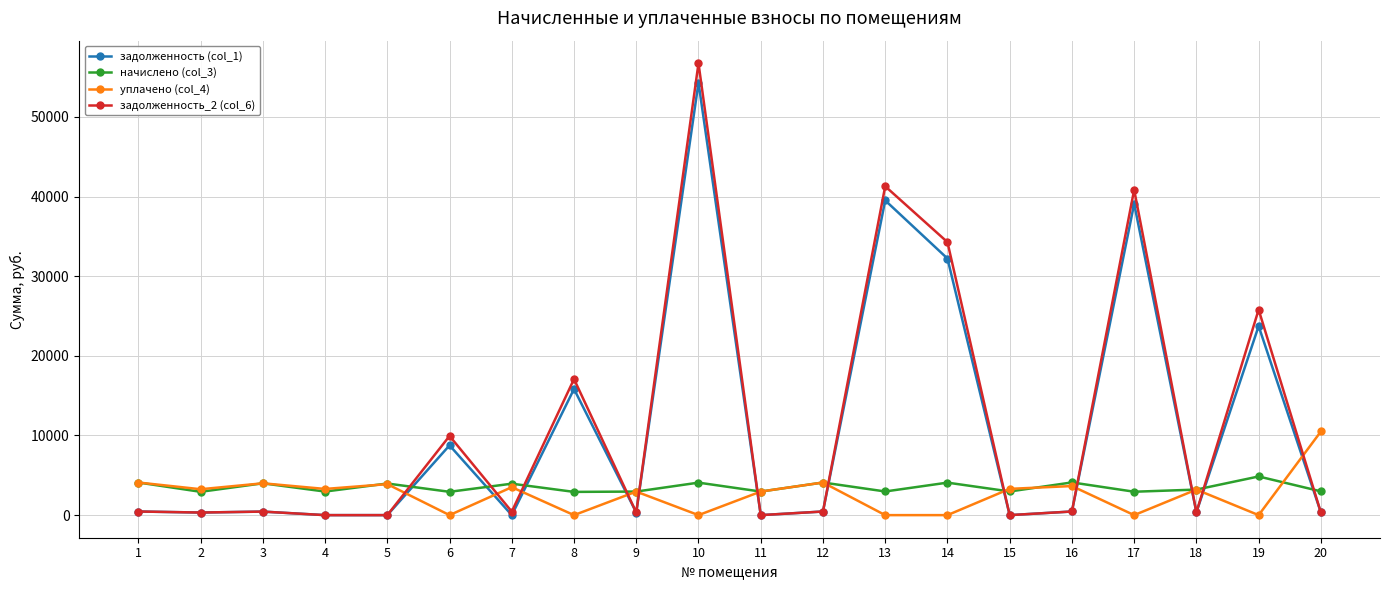

True or false: уплачено (col_4) has more than 0 interior local peaks.

True